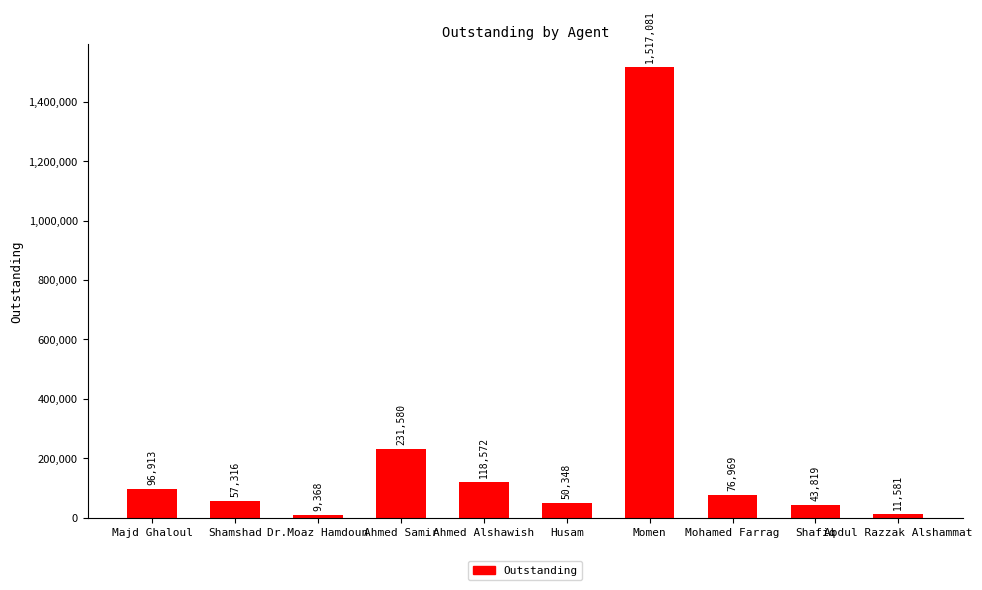

At which label does the data first exceed 76968?

Majd Ghaloul